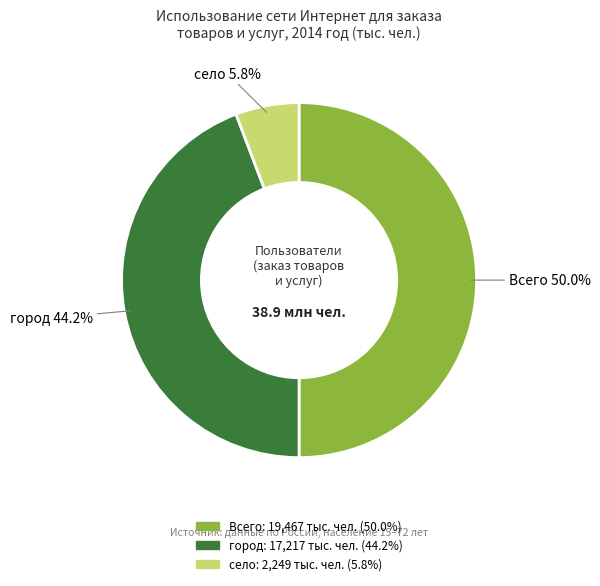

True or false: село accounts for 1% of the total.

False